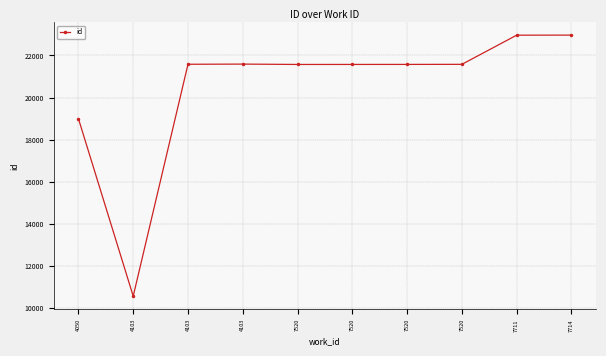

What is the change in value from 4050 to 4103?

+2586